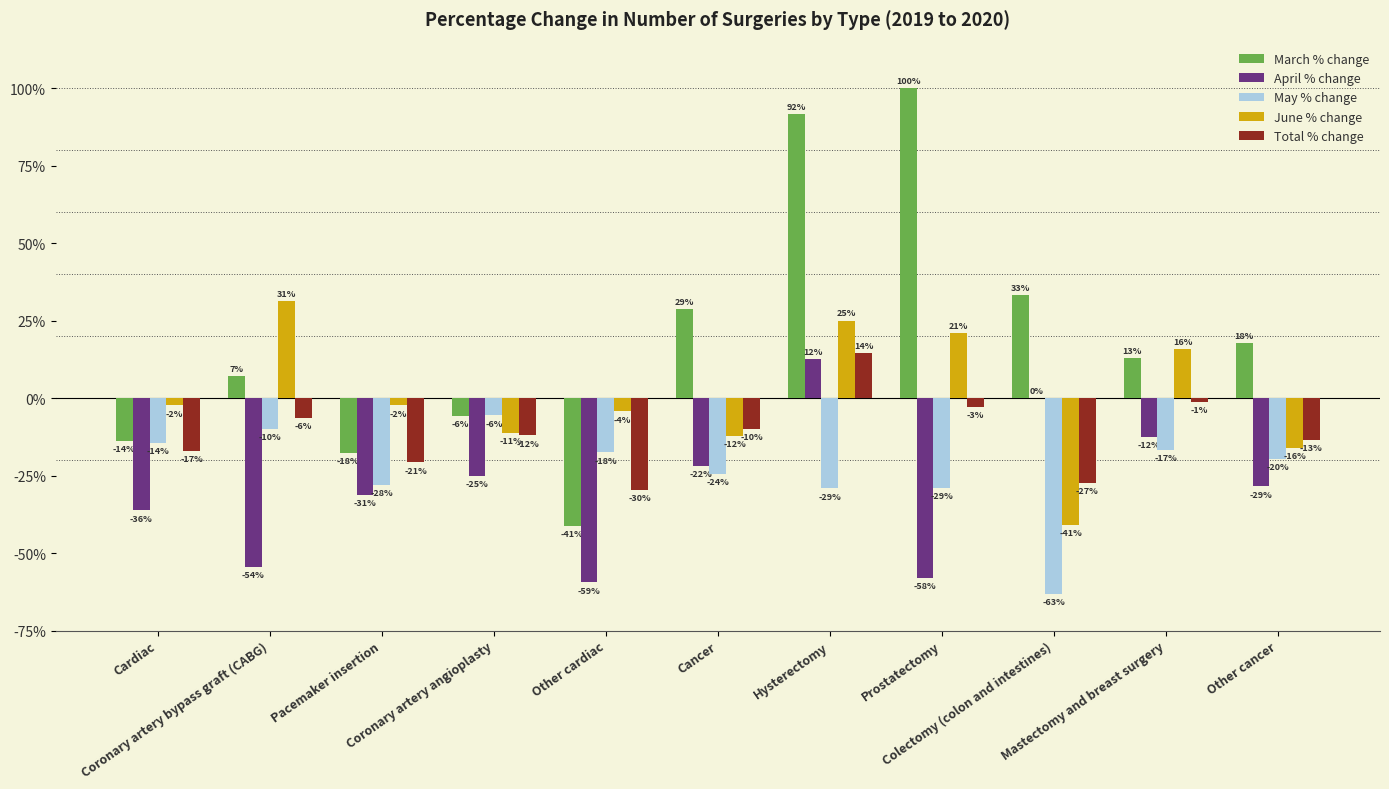

What is the label of the 11th bar from the left?

Other cancer